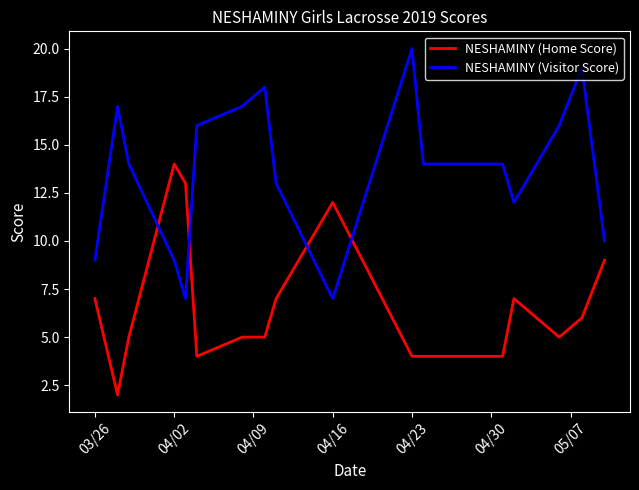

Which series has the widest spread of values?

NESHAMINY (Visitor Score)